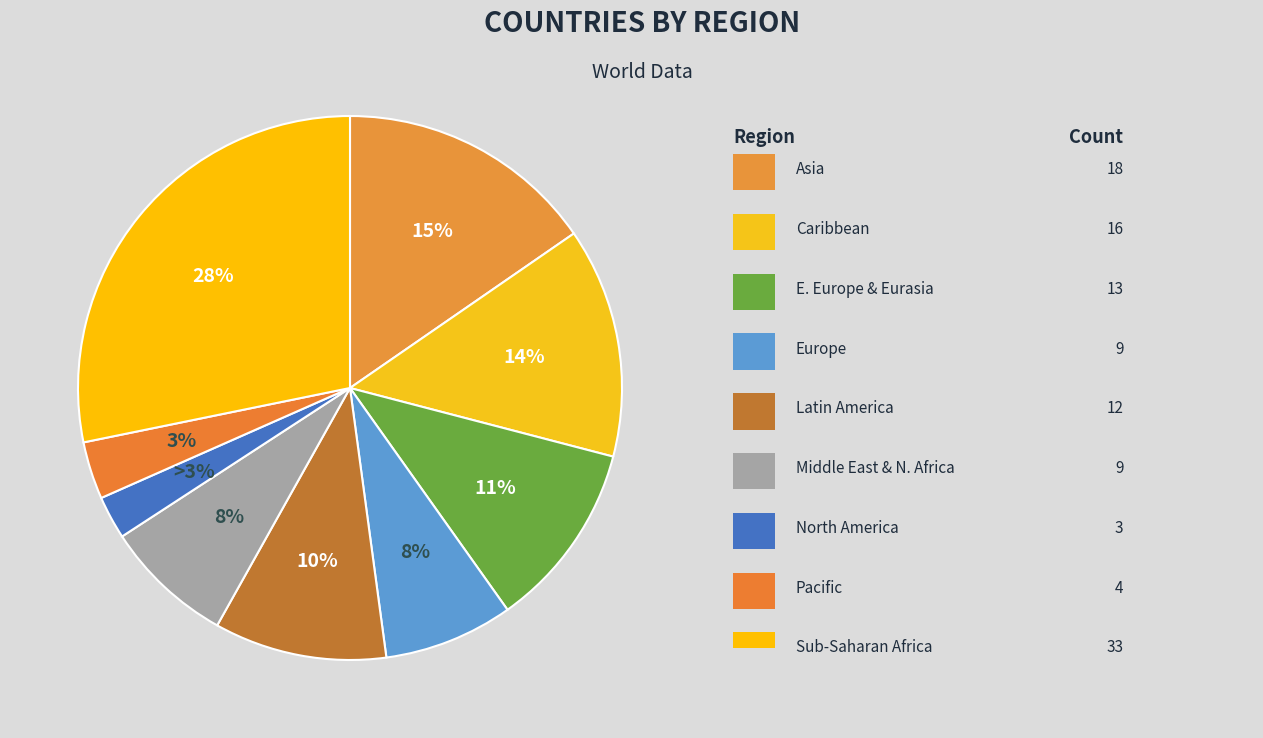

To the nearest percent, what is the average slice percentage?

11%